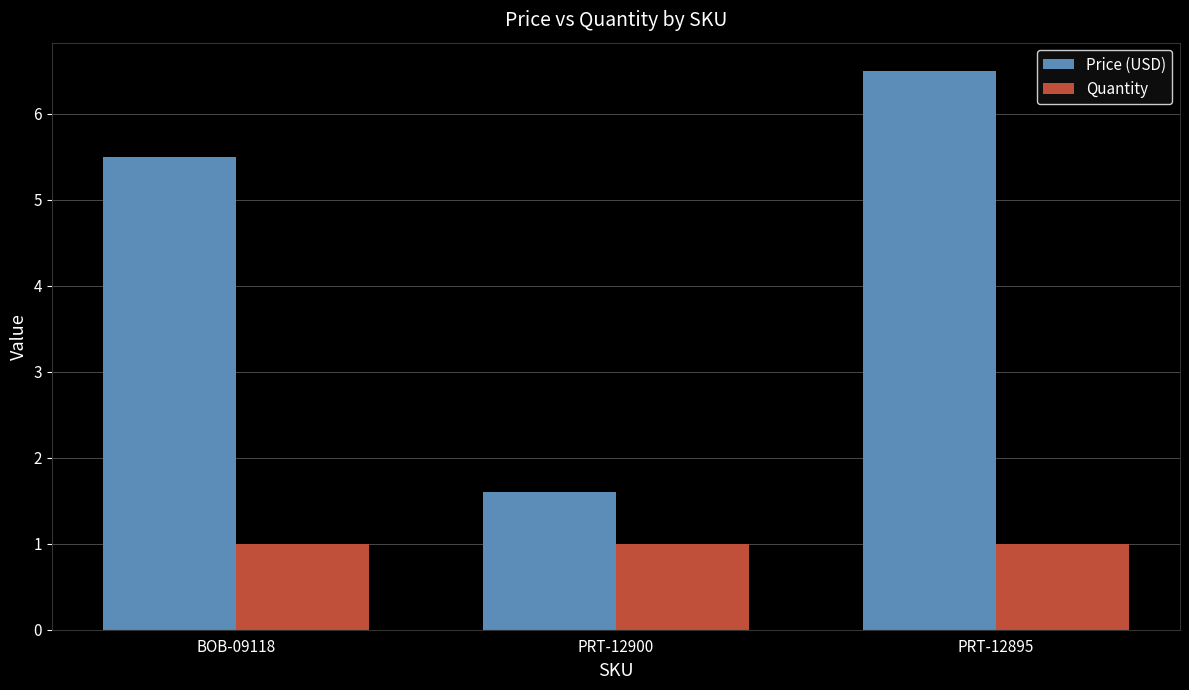

How many values in the Price (USD) series are below 5?

1